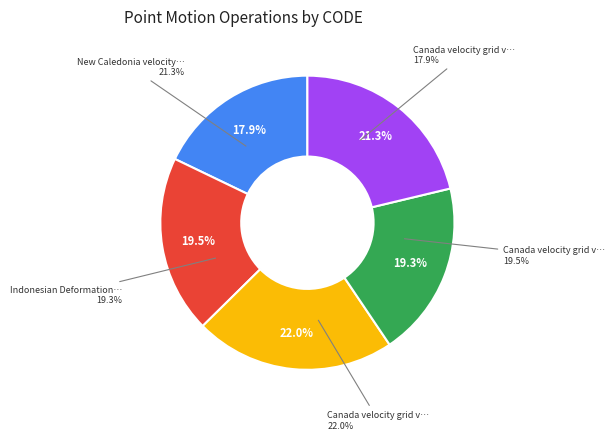

What is the smallest slice in the pie chart?

Canada velocity grid v6